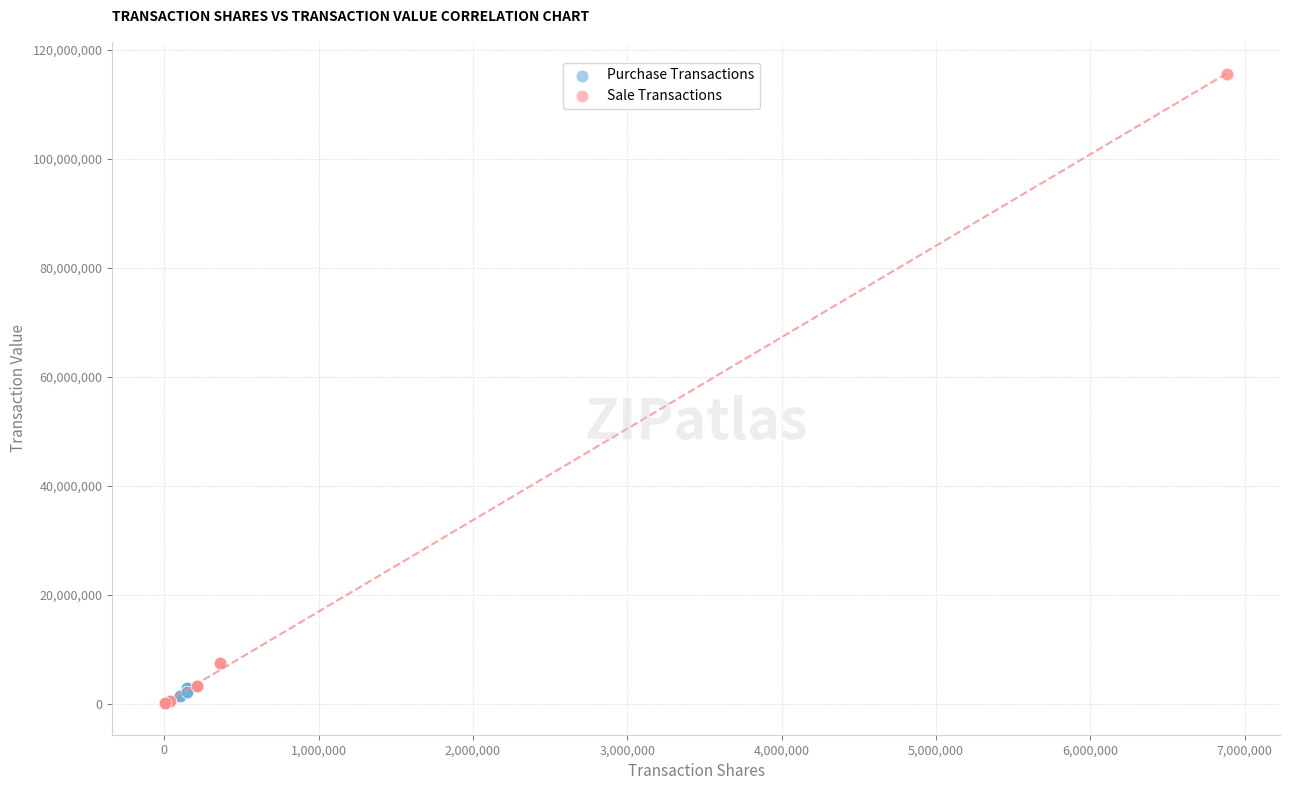

Which series has the widest spread of Y values?

Sale Transactions